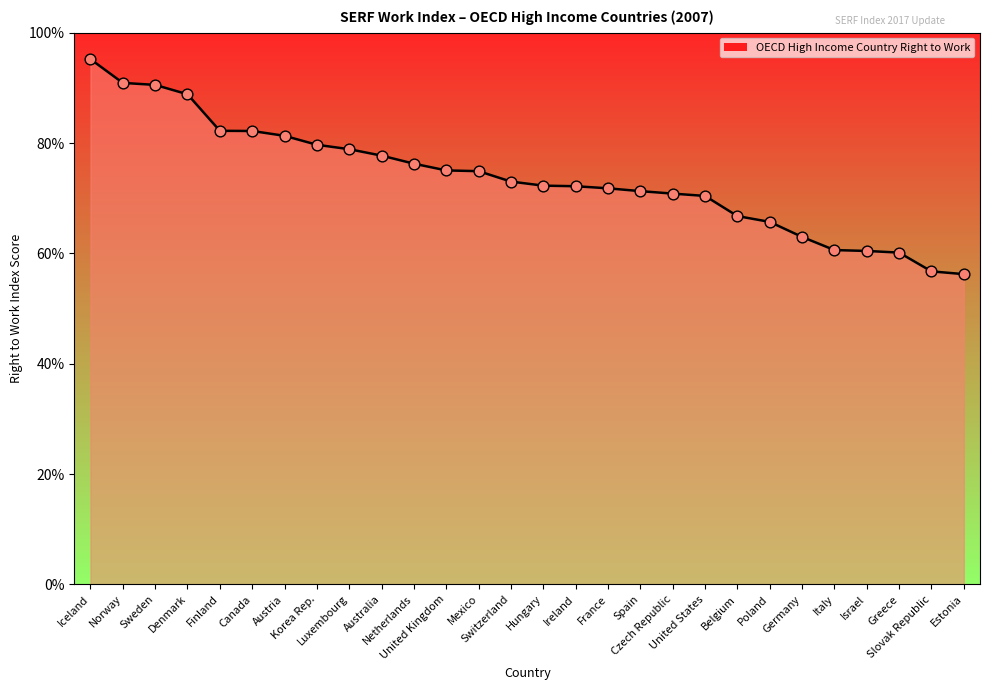

What is the change in value from Finland to Estonia?

-26.0